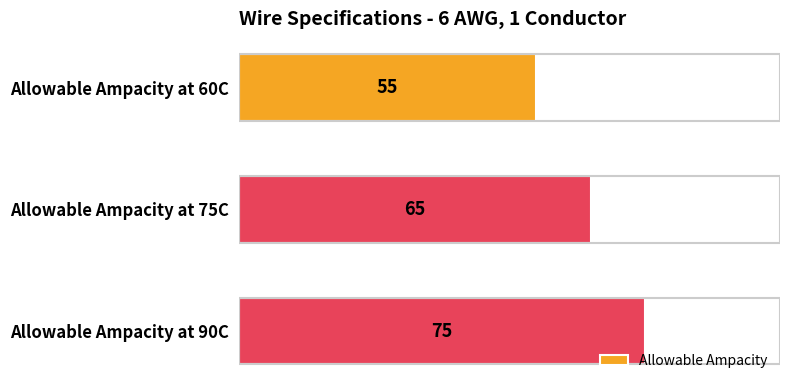

How many categories are shown in the chart?

3